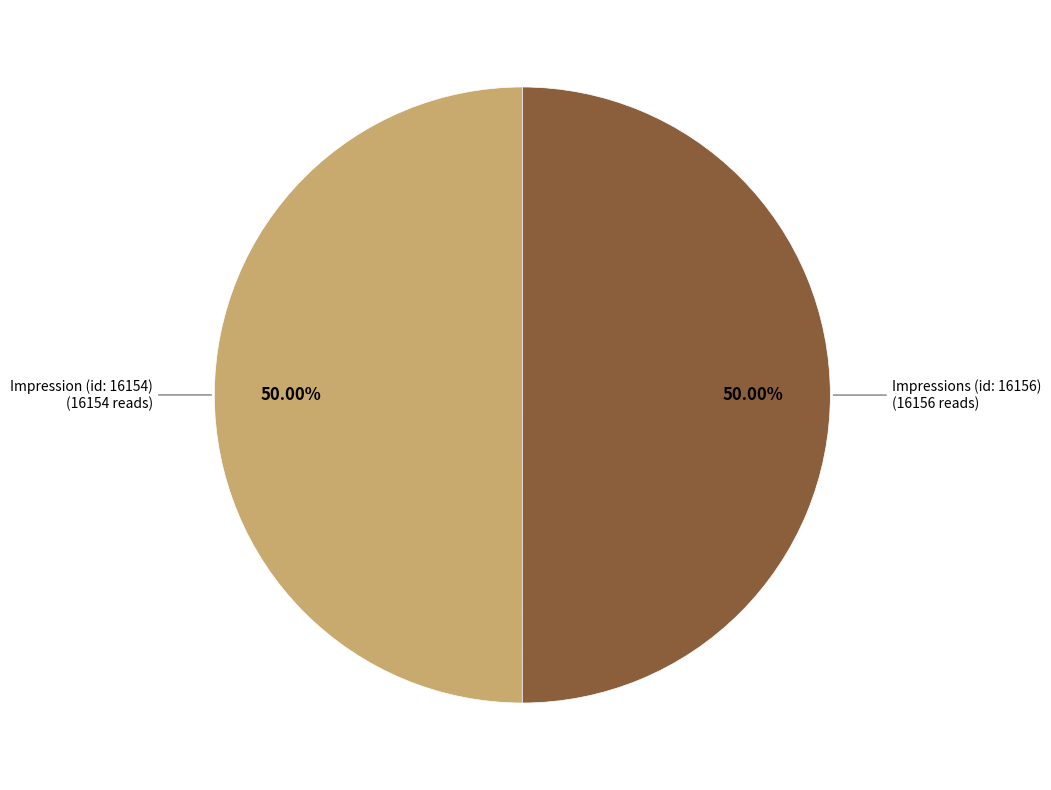

How many segments does this pie chart have?

2